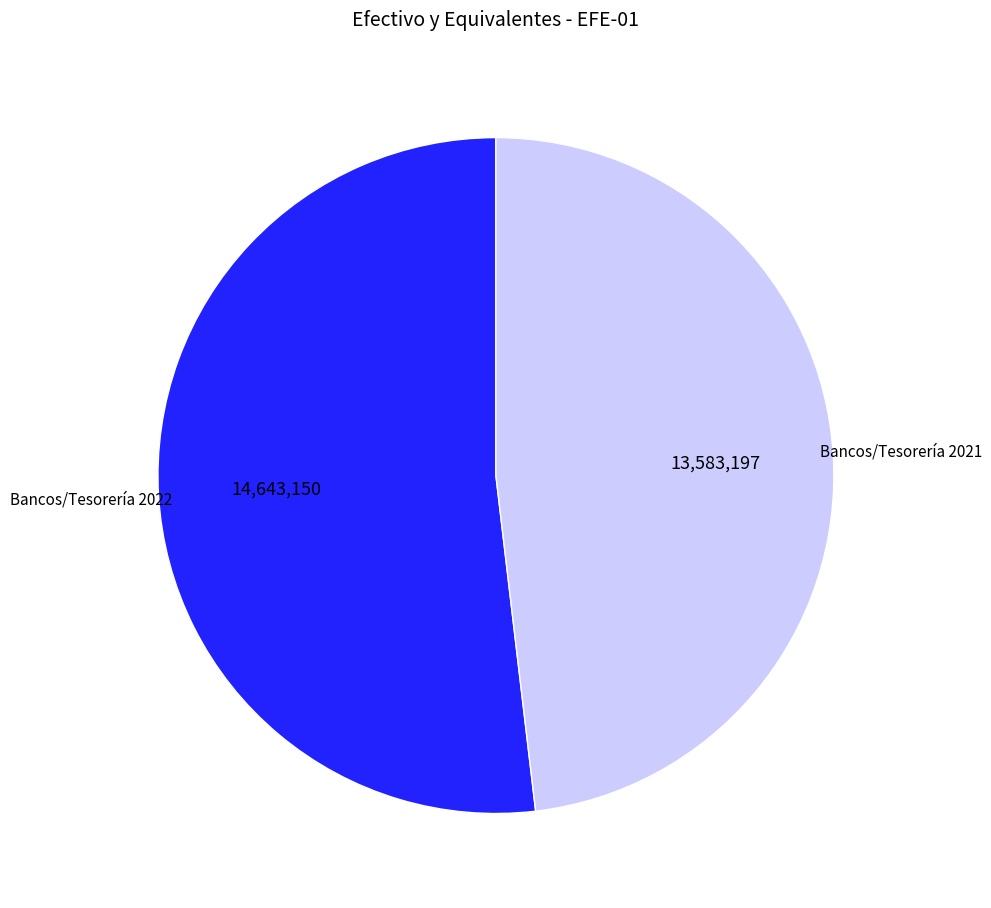

True or false: Bancos/Tesorería 2022 accounts for 52% of the total.

True